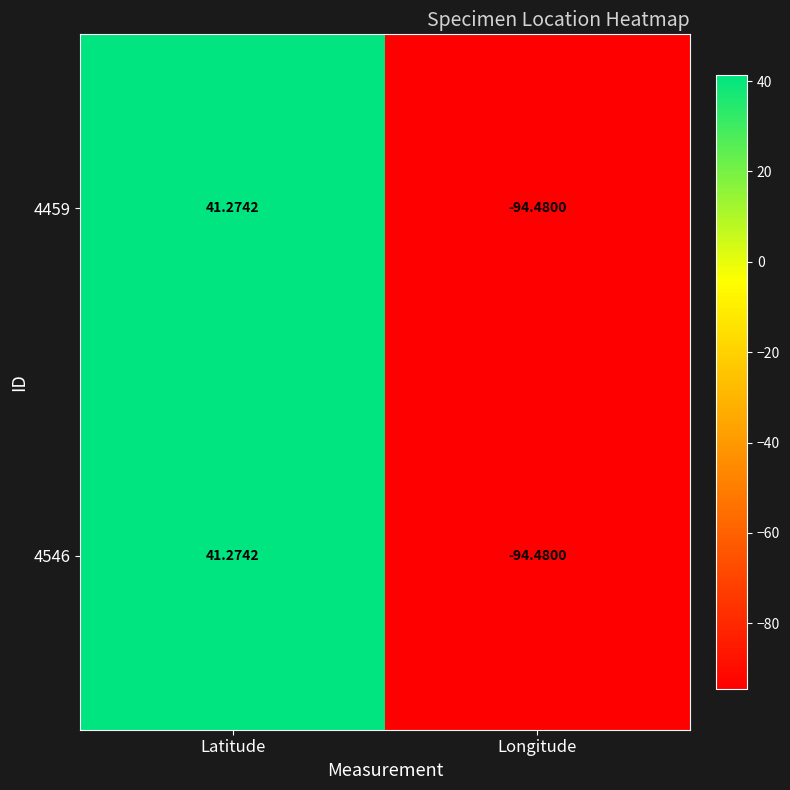

At which label does 4546 first exceed 41?

Latitude